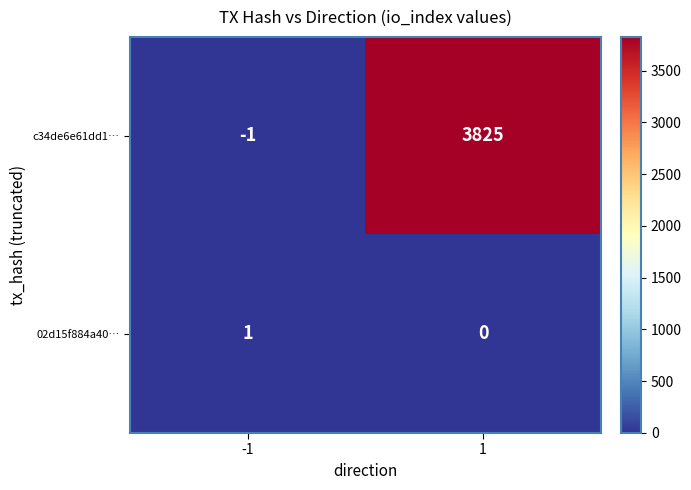

The c34de6e61dd1… series shows -1 at -1. True or false?

True